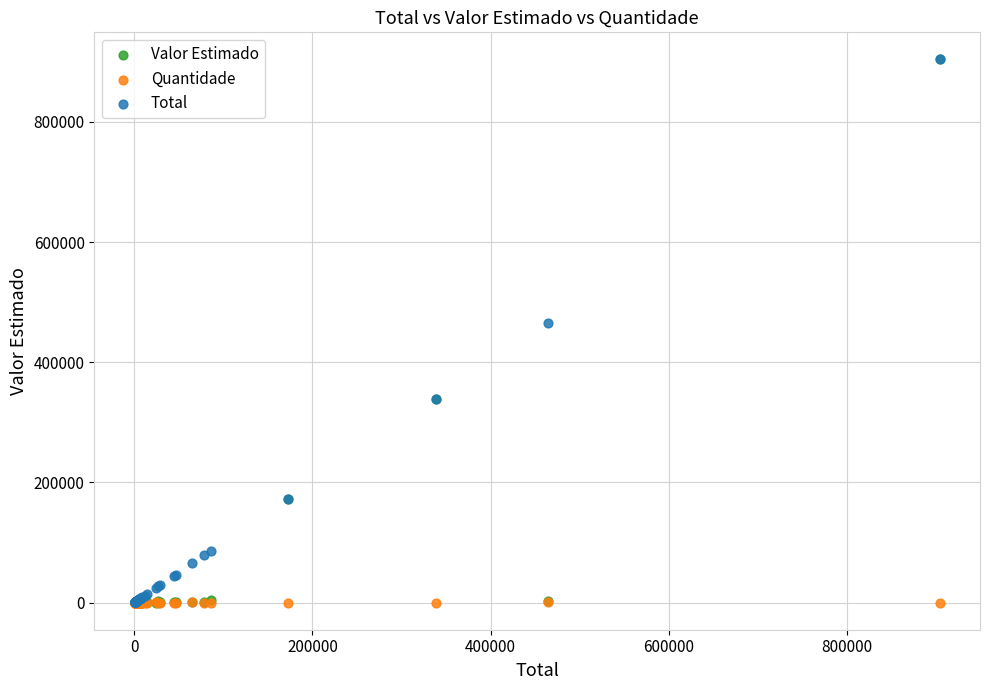

In the Total series, what Y value is closest to 452215?

464845.0